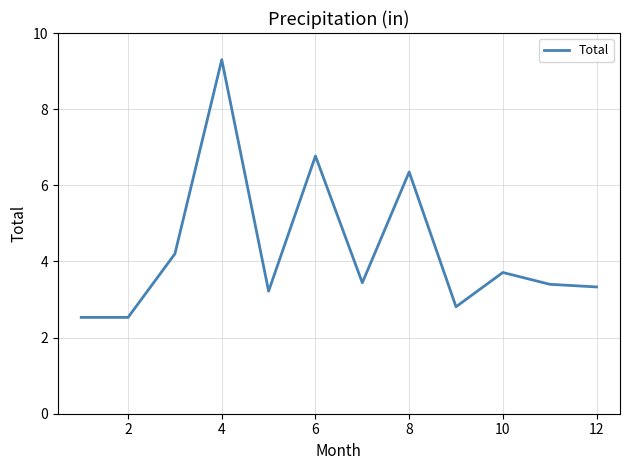

What is the difference between the maximum and minimum values?

6.8